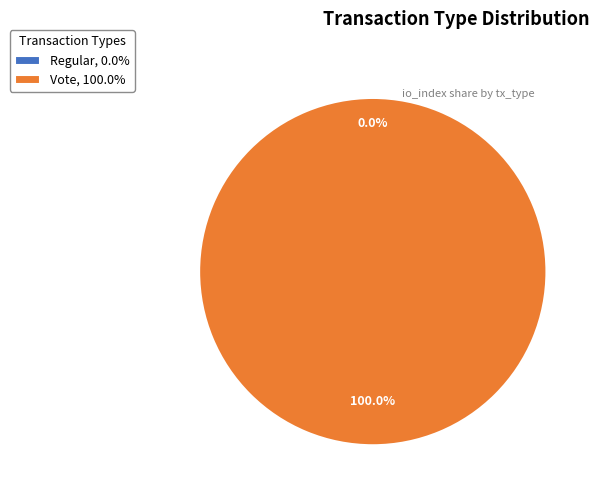

How many slices are in this pie chart?

2